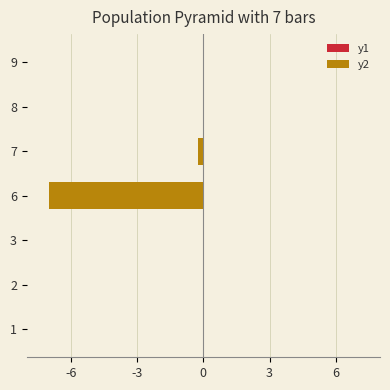

What is the maximum value for y1?

0.6